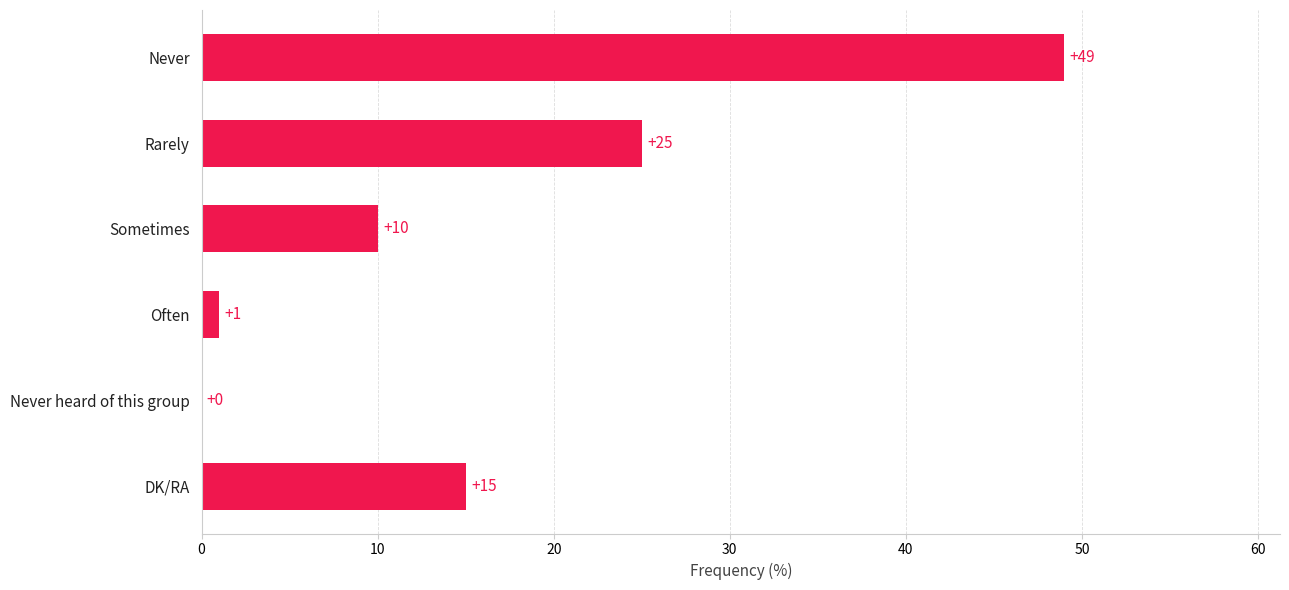

At which label is the value closest to 24?

Rarely